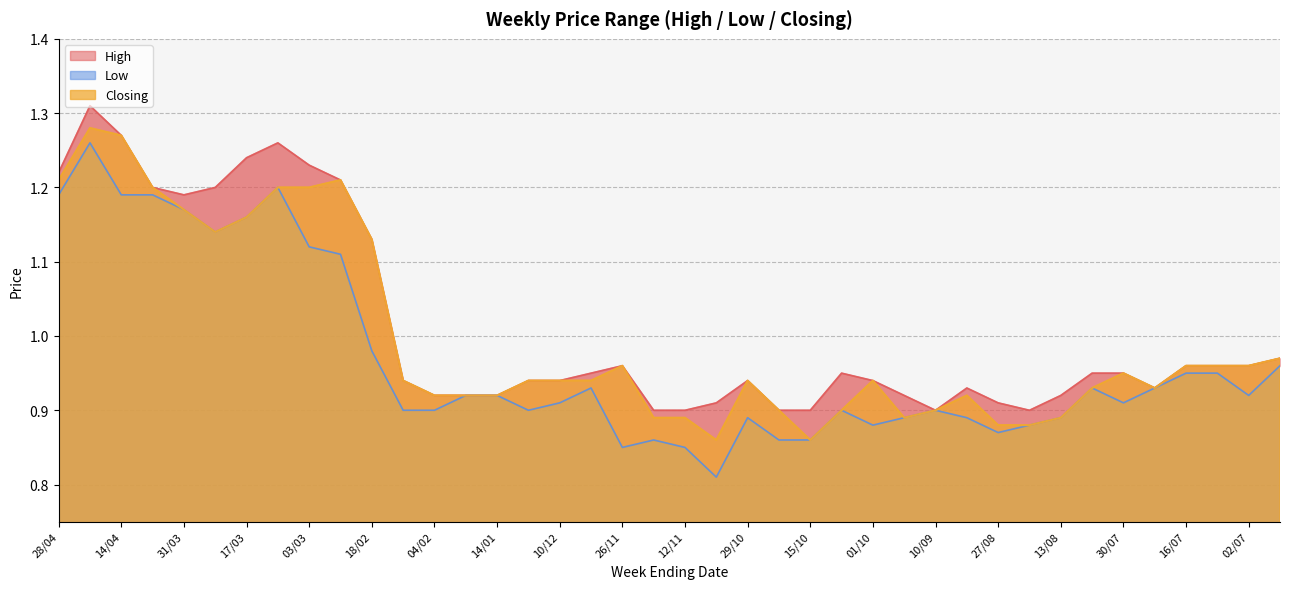

How many categories are shown in the chart?

40